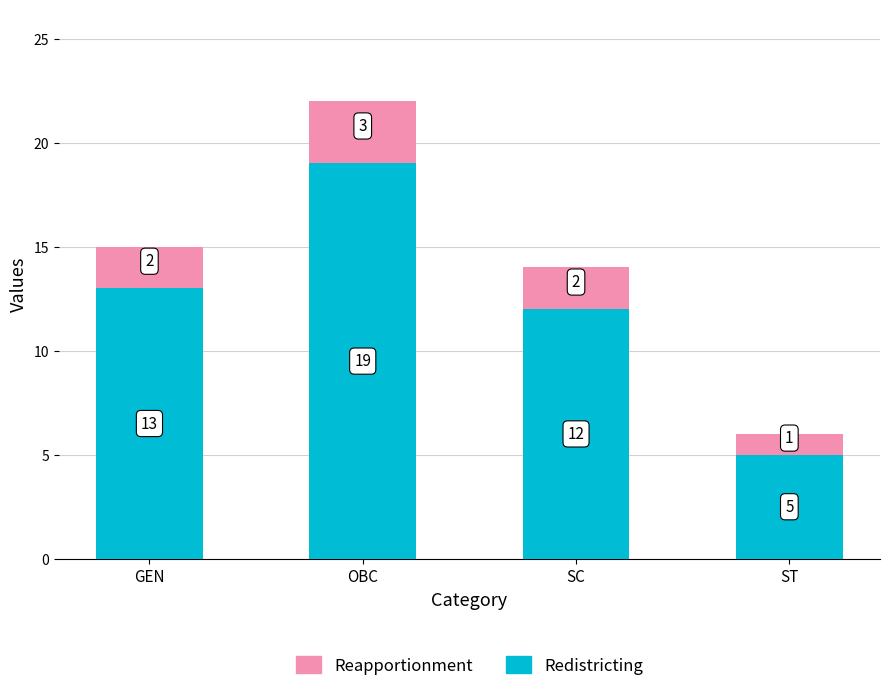

The value of Redistricting at GEN is 20. True or false?

False